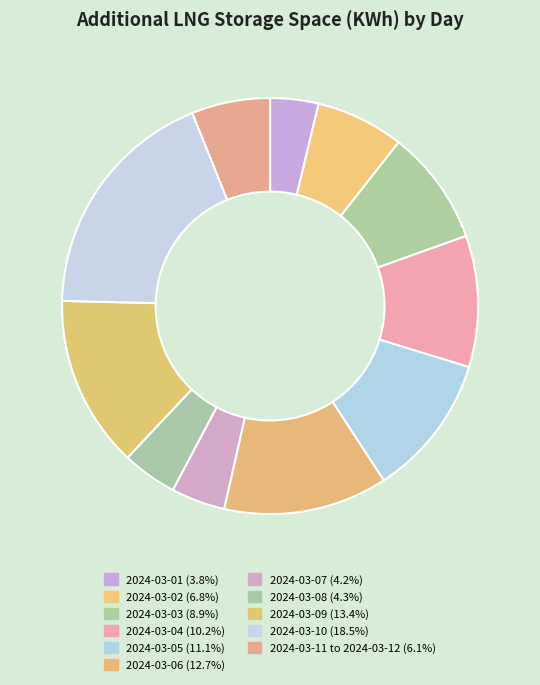

Count the number of slices in the pie.

11